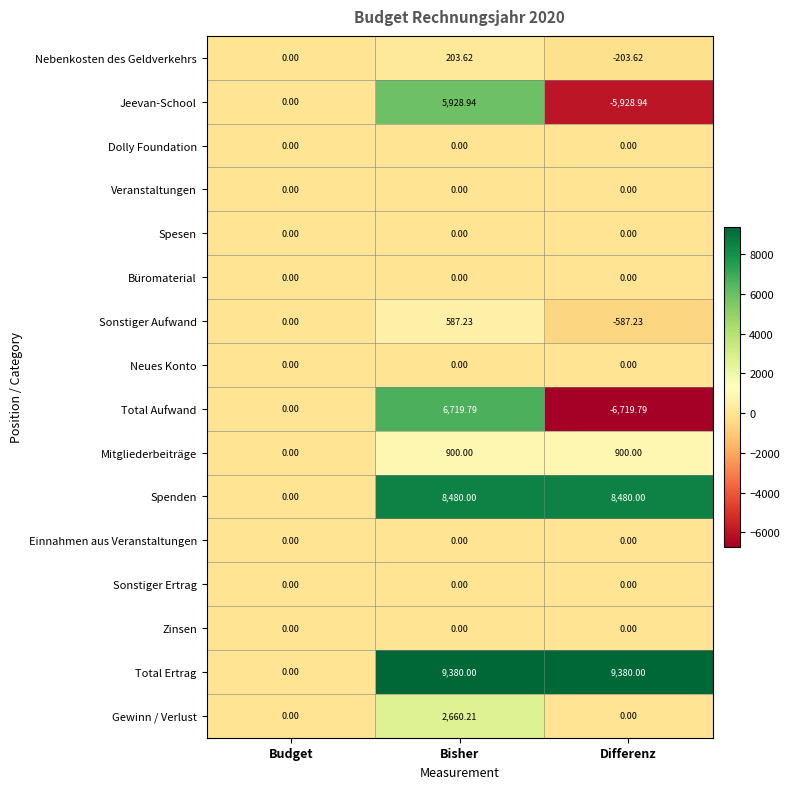

At which category is the sum across all series the highest?

Bisher